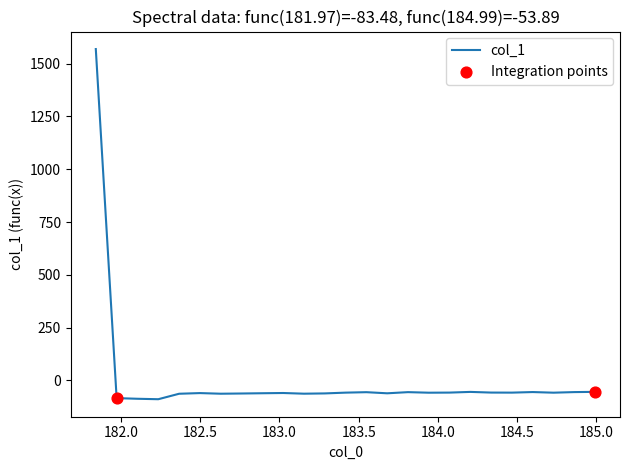

What is the smallest value displayed?

-88.7